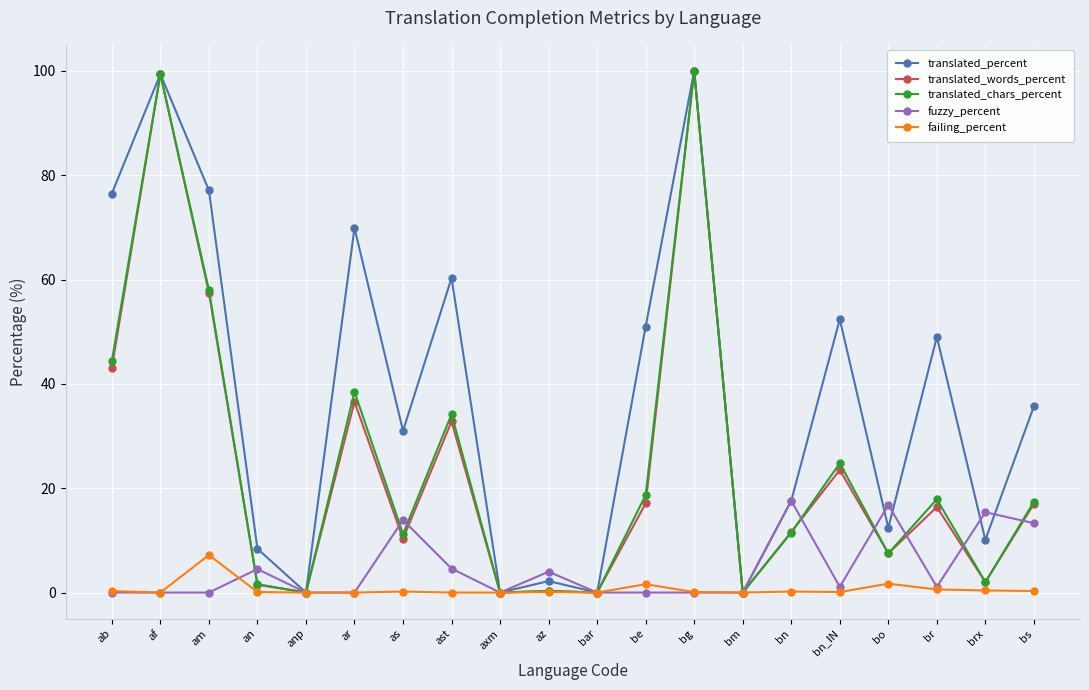

Between as and axm, which series saw the biggest shift?

translated_percent